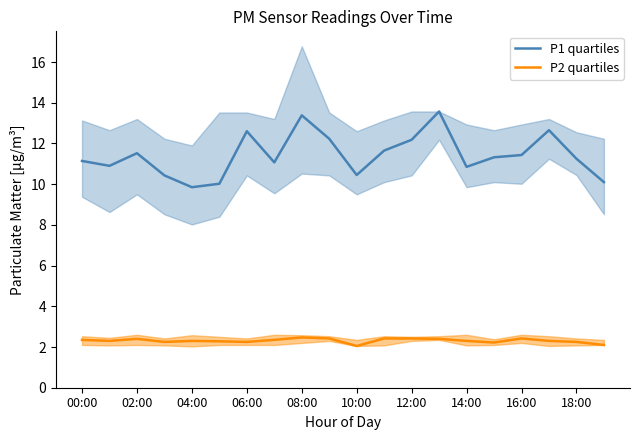

At which category is the sum across all series the highest?

13